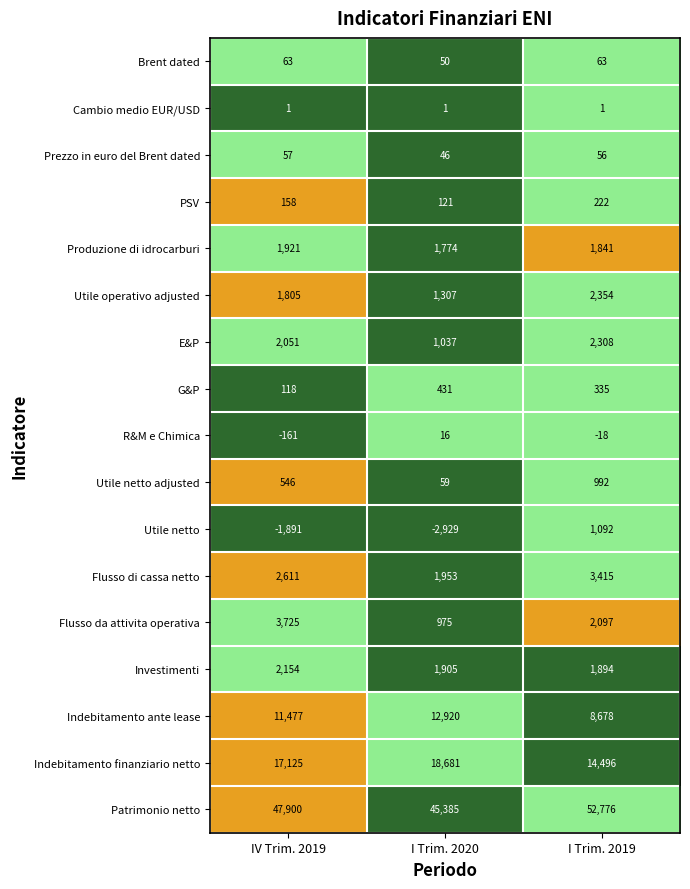

At IV Trim. 2019, list the series in order from smallest to largest.

Utile netto, R&M e Chimica, Cambio medio EUR/USD, Prezzo in euro del Brent dated, Brent dated, G&P, PSV, Utile netto adjusted, Utile operativo adjusted, Produzione di idrocarburi, E&P, Investimenti, Flusso di cassa netto, Flusso da attivita operativa, Indebitamento ante lease, Indebitamento finanziario netto, Patrimonio netto